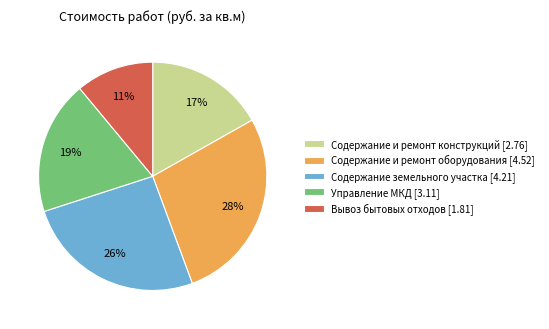

Between Содержание земельного участка [4.21] and Содержание и ремонт оборудования [4.52], which is larger?

Содержание и ремонт оборудования [4.52]